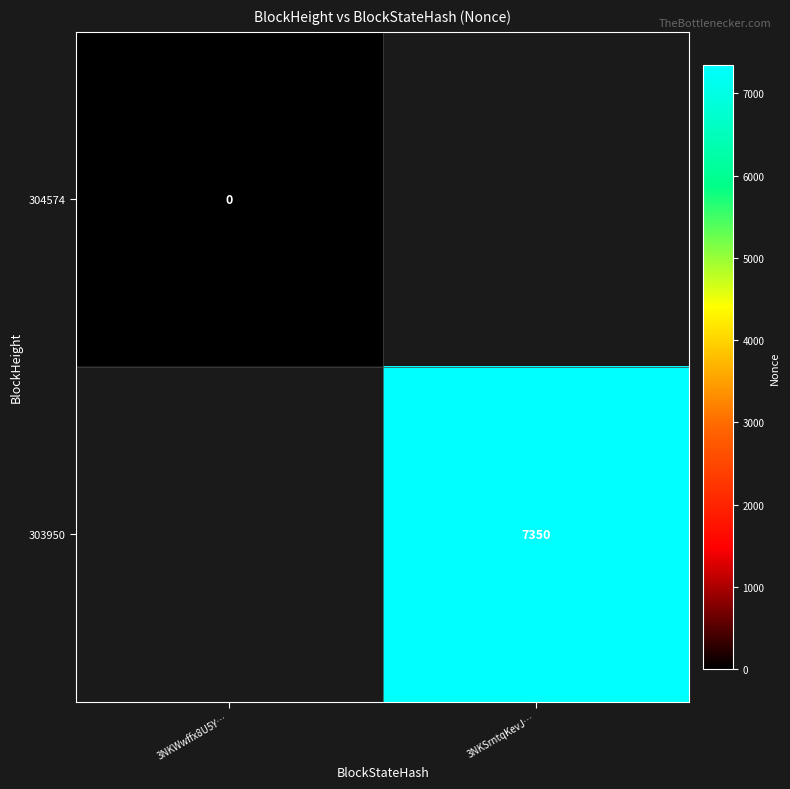

The 303950 series shows 2818 at 3NKSrntqKevJ…. True or false?

False